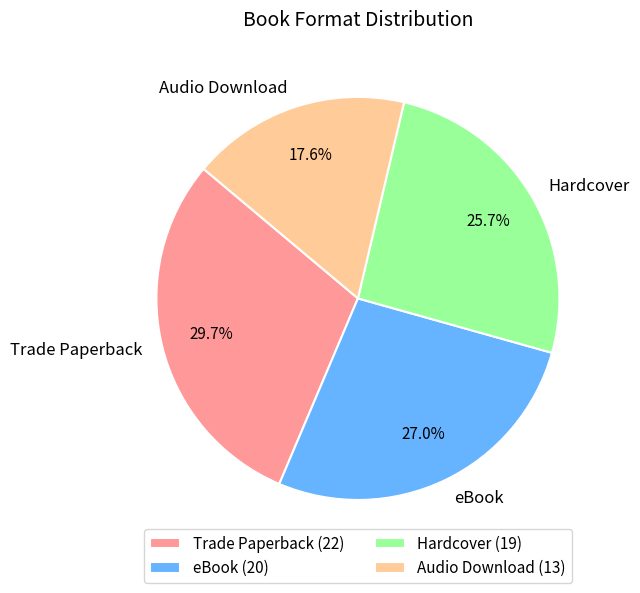

Is it true that Trade Paperback is 44% of the pie?

False